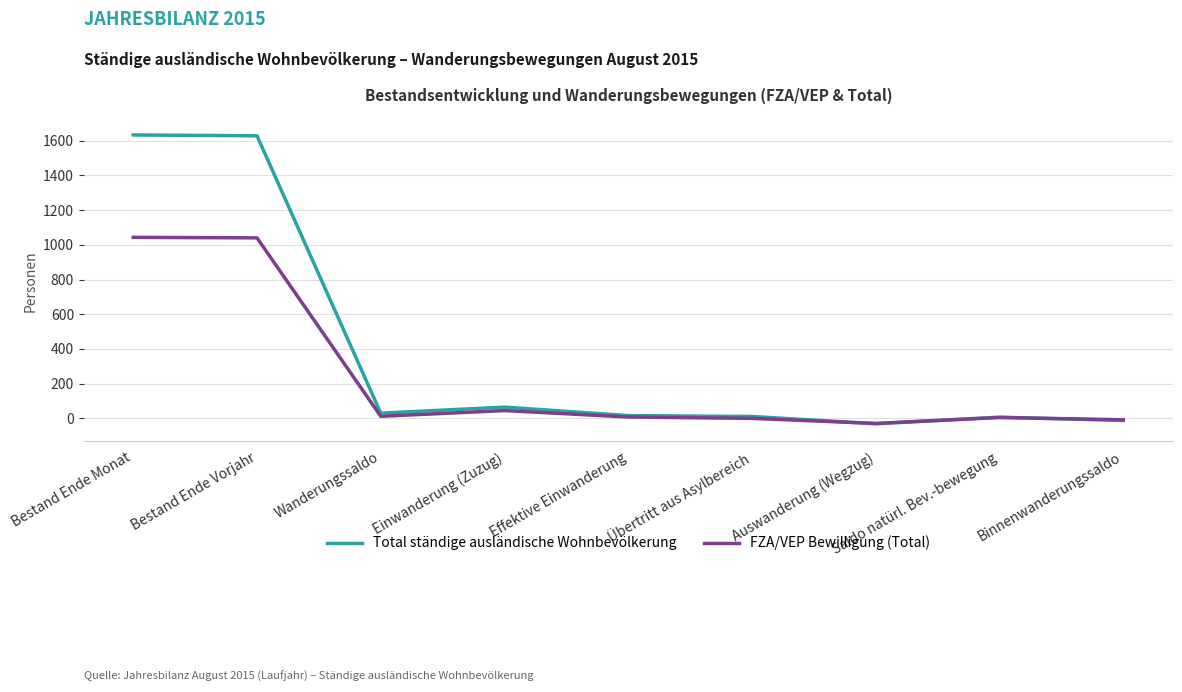

What are all the series names shown in the legend?

Total ständige ausländische Wohnbevölkerung, FZA/VEP Bewilligung (Total)